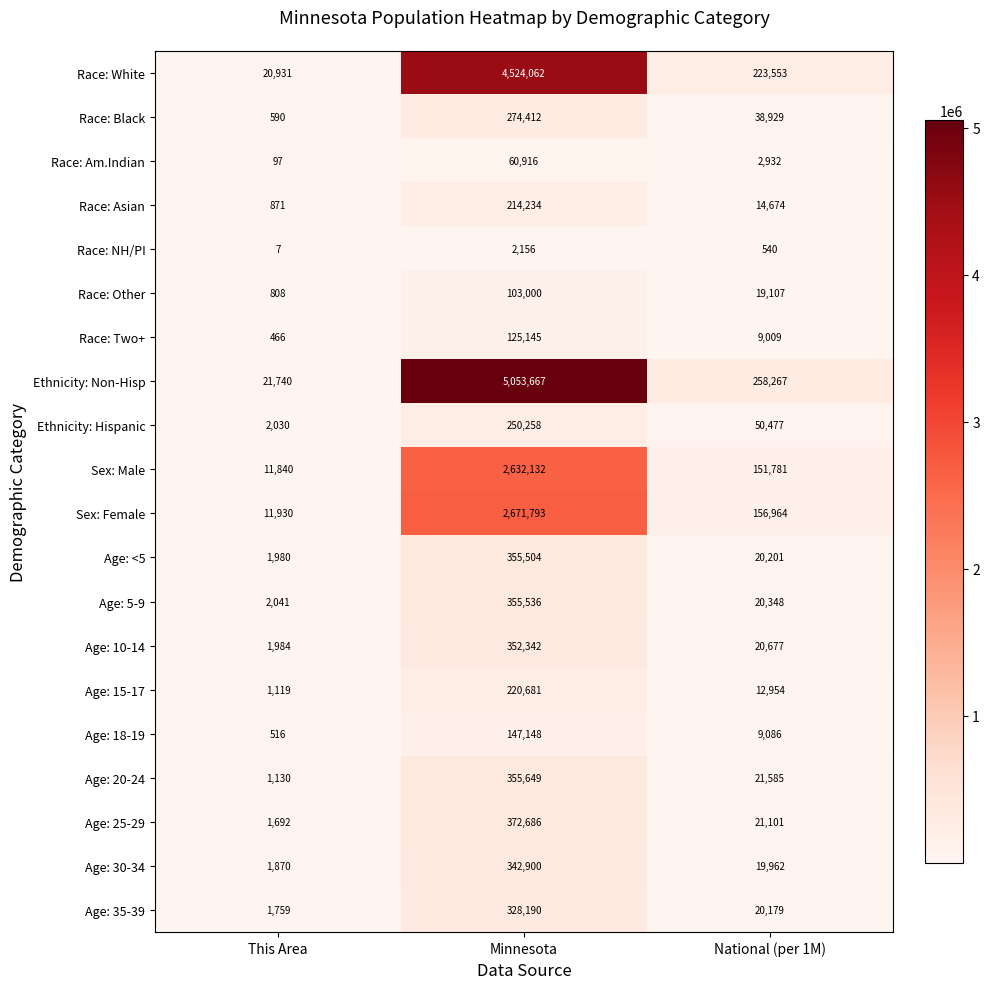

Rank the series at This Area from lowest to highest value.

Race: NH/PI, Race: Am.Indian, Race: Two+, Age: 18-19, Race: Black, Race: Other, Race: Asian, Age: 15-17, Age: 20-24, Age: 25-29, Age: 35-39, Age: 30-34, Age: <5, Age: 10-14, Ethnicity: Hispanic, Age: 5-9, Sex: Male, Sex: Female, Race: White, Ethnicity: Non-Hisp